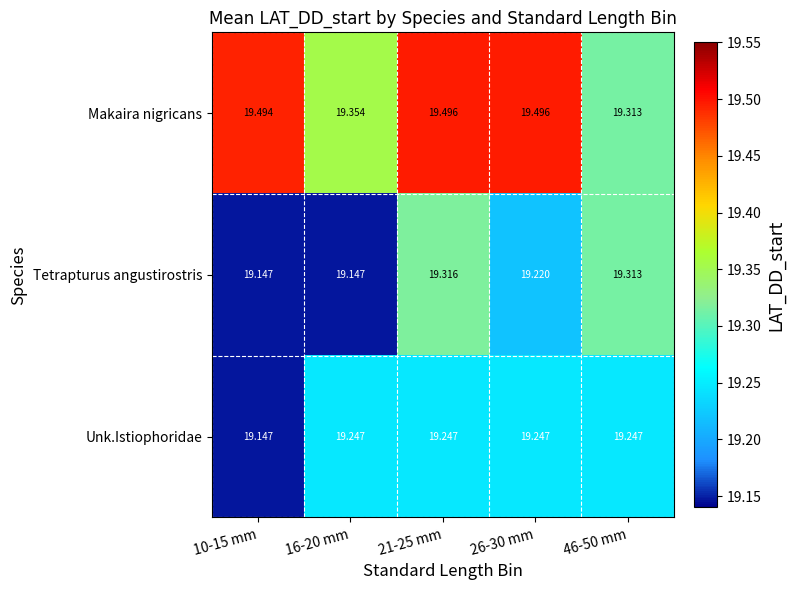

Between 26-30 mm and 46-50 mm, which series saw the biggest shift?

Makaira nigricans